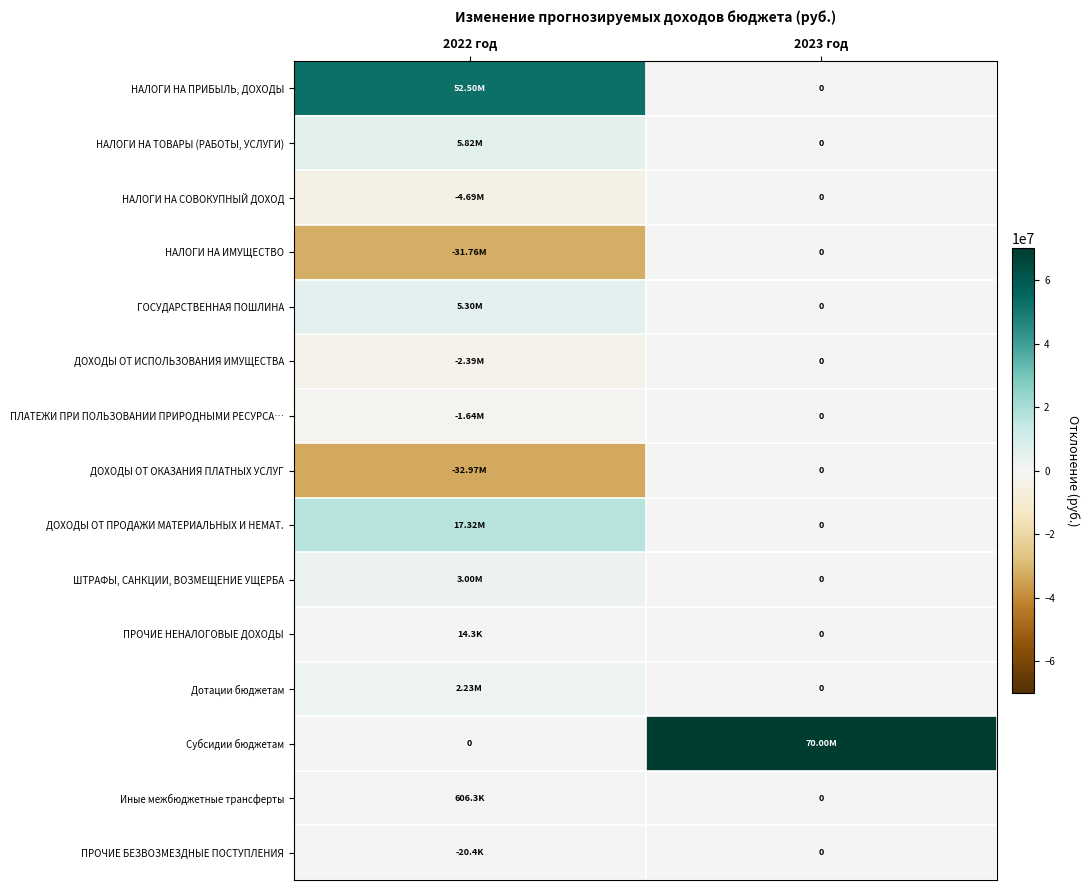

List the labels in order of Иные межбюджетные трансферты value, largest first.

2022 год, 2023 год